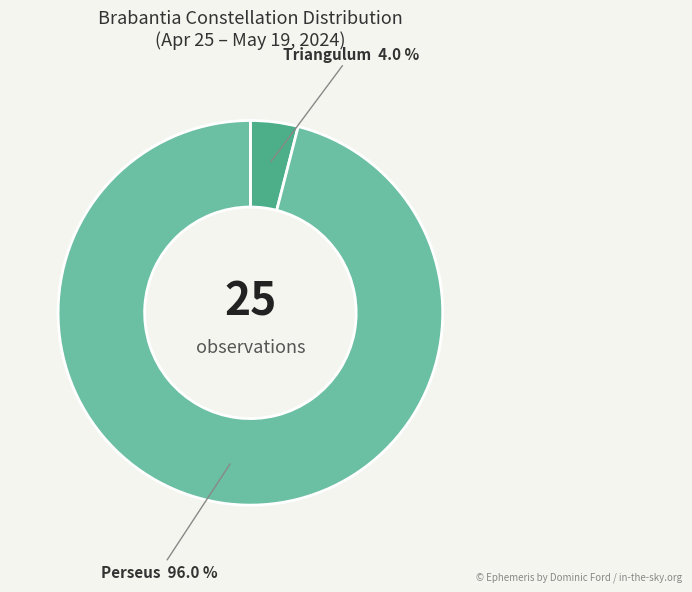

To the nearest percent, what is the difference between the largest and smallest slice percentages?

92%